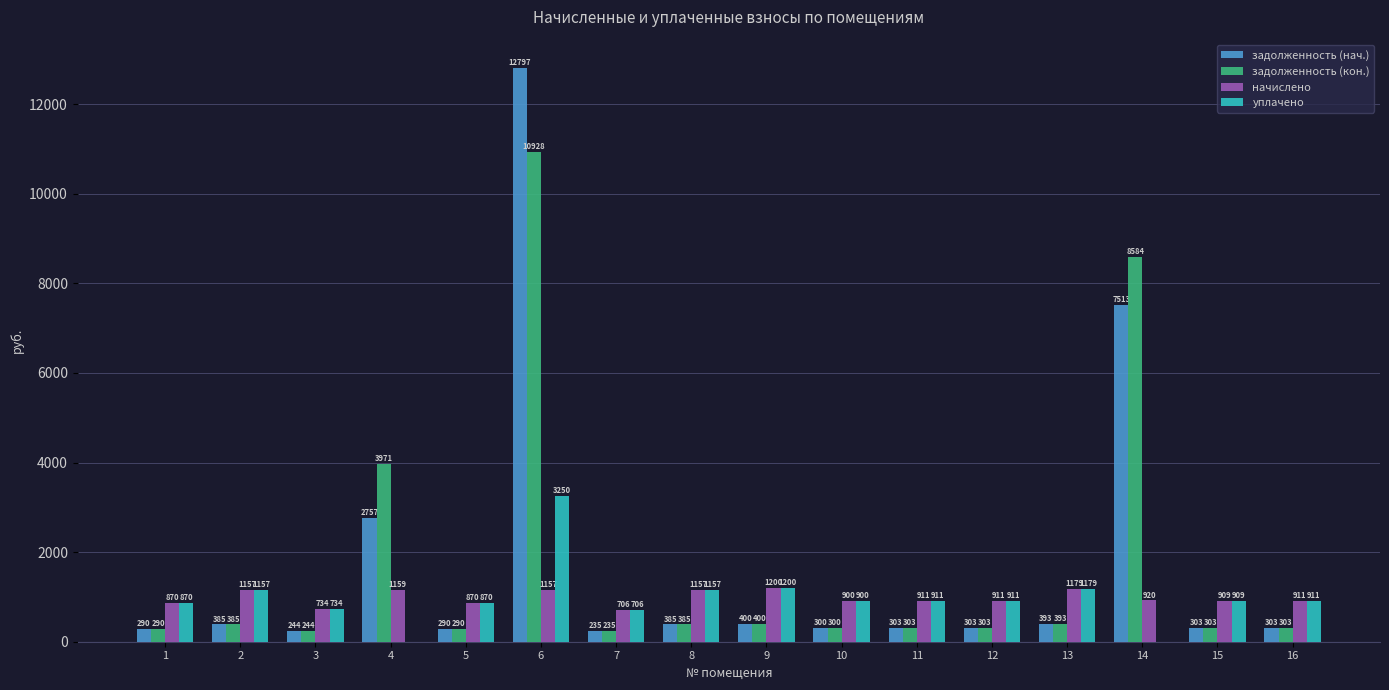

At which category is the sum across all series the highest?

6